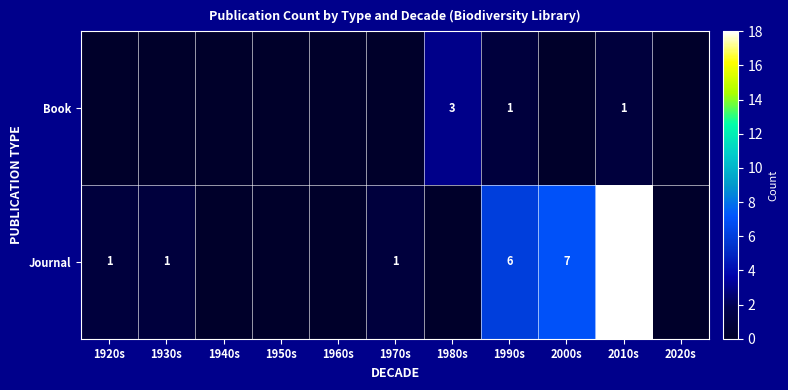

The value of Journal at 1920s is 1. True or false?

True